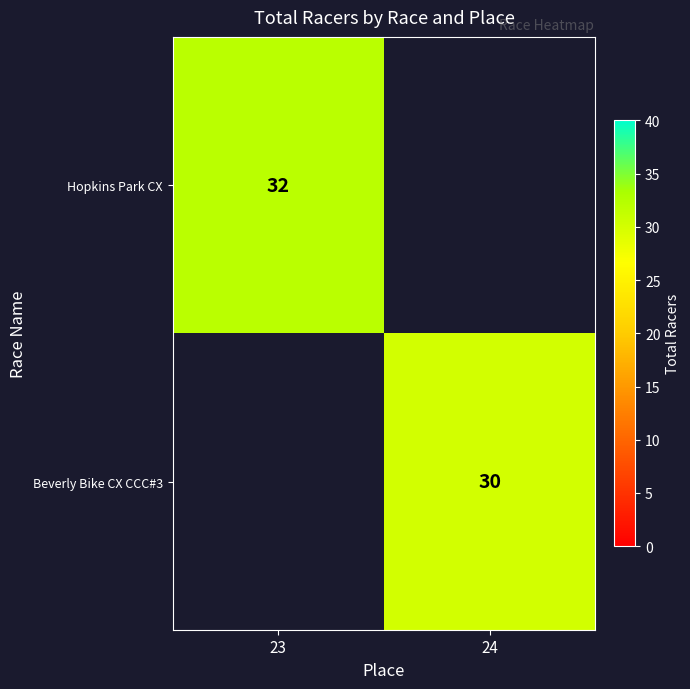

Is it true that Hopkins Park CX equals 50 at 23?

False